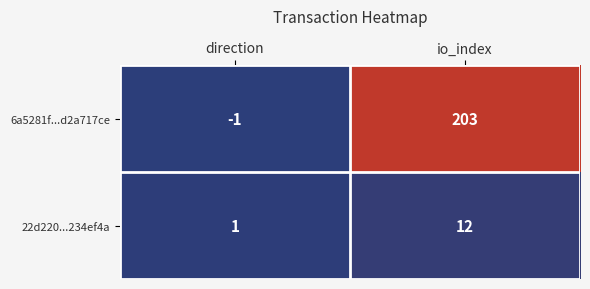

What is the sum of the 22d220...234ef4a values at io_index and direction?

13